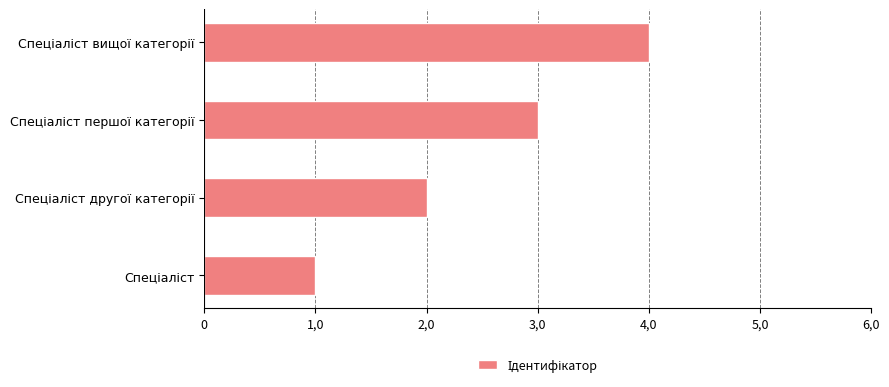

Does the chart contain any negative values?

No